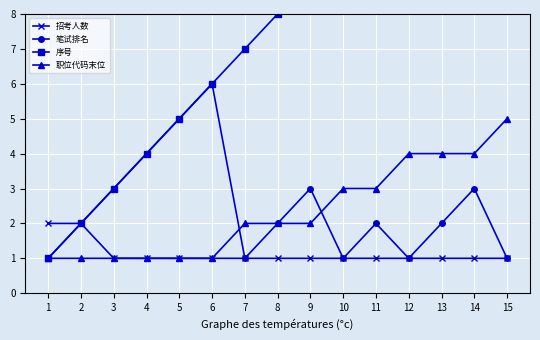

True or false: 笔试排名 has more than 1 interior local peaks.

True